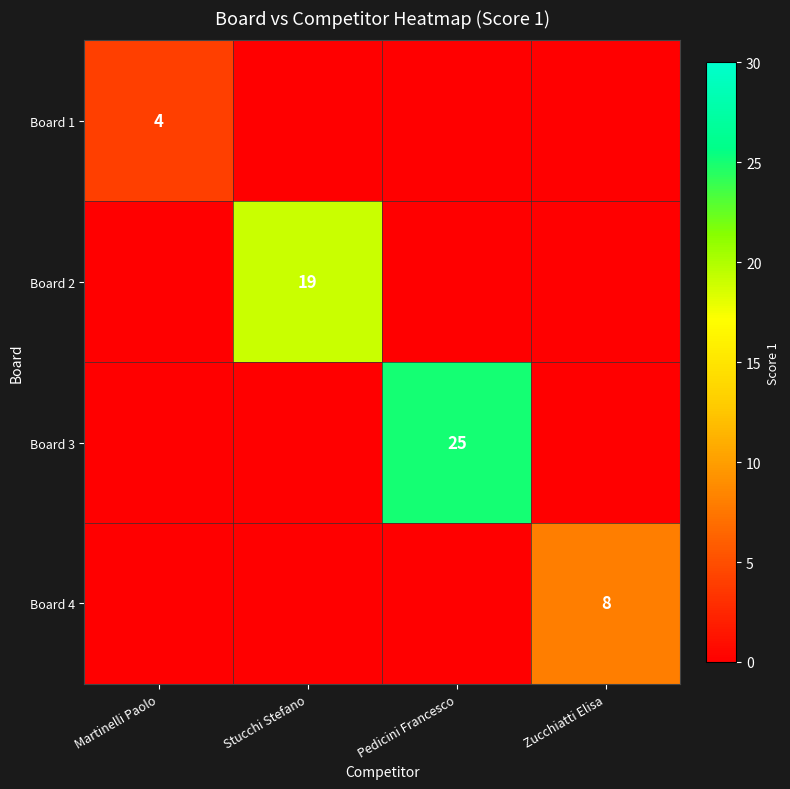

The value of Board 3 at Pedicini Francesco is 43. True or false?

False